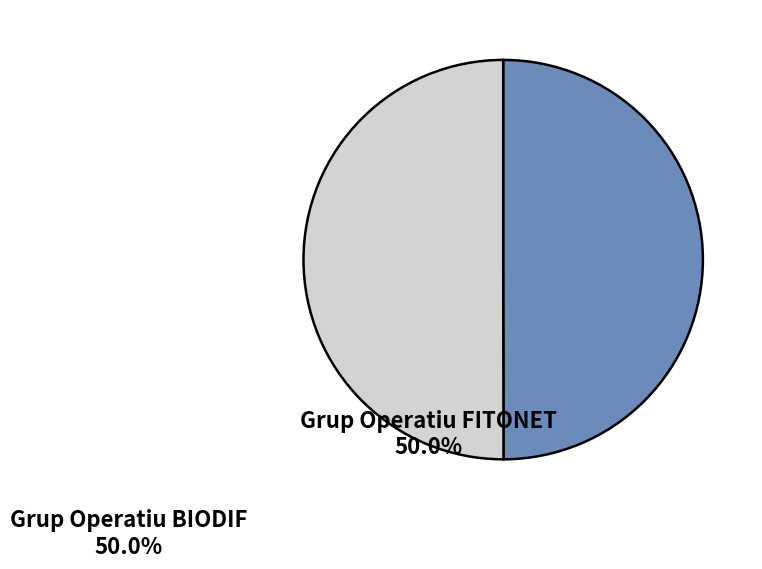

The Grup Operatiu BIODIF slice represents 50% of the pie. True or false?

True